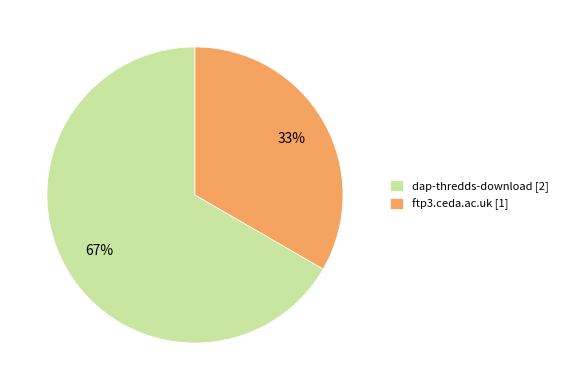

Which slice is the largest?

dap-thredds-download